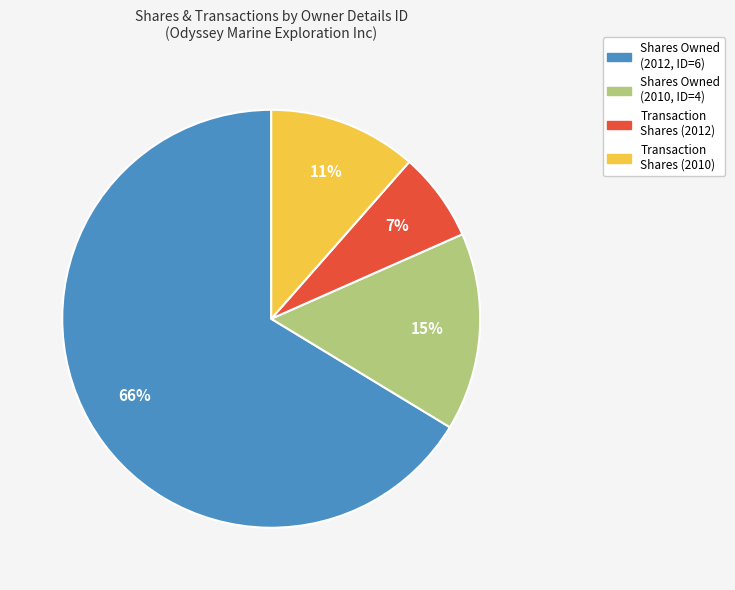

Rank the categories by value from highest to lowest.

Shares Owned (2012, ID=6), Shares Owned (2010, ID=4), Transaction Shares (2010), Transaction Shares (2012)